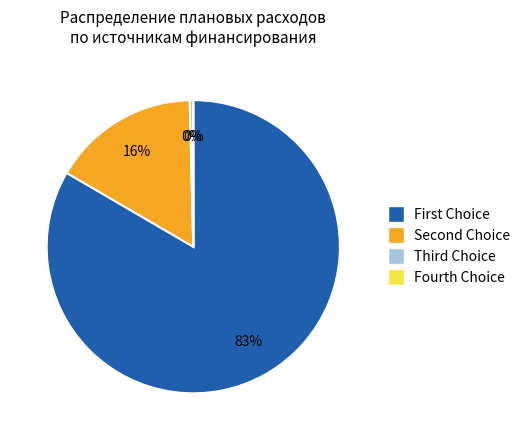

Does any single category account for the majority?

Yes